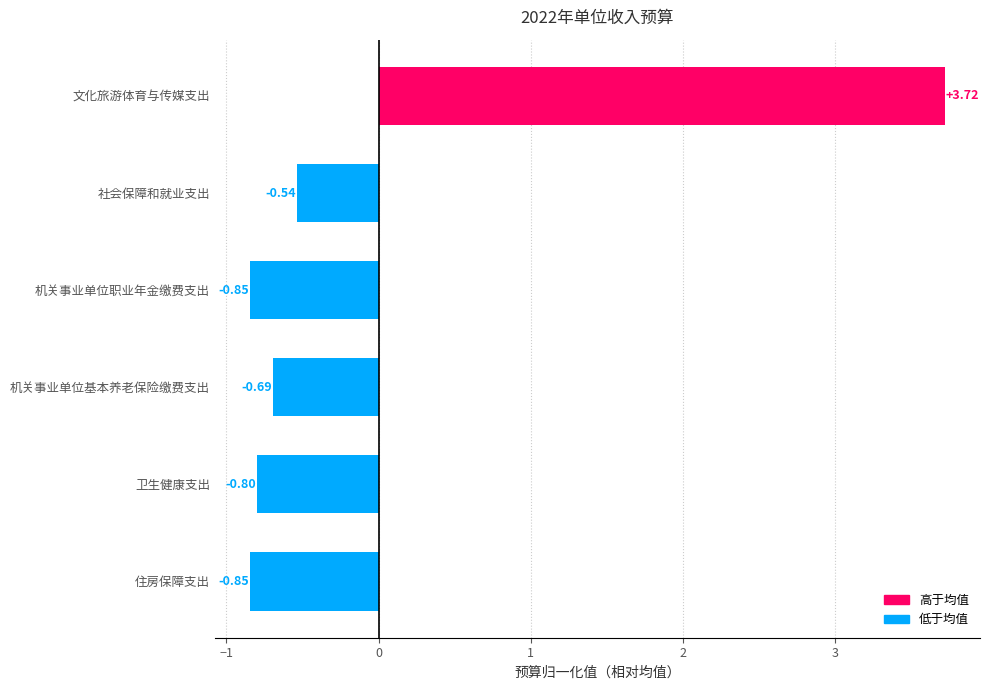

At which label is the value closest to 1?

社会保障和就业支出